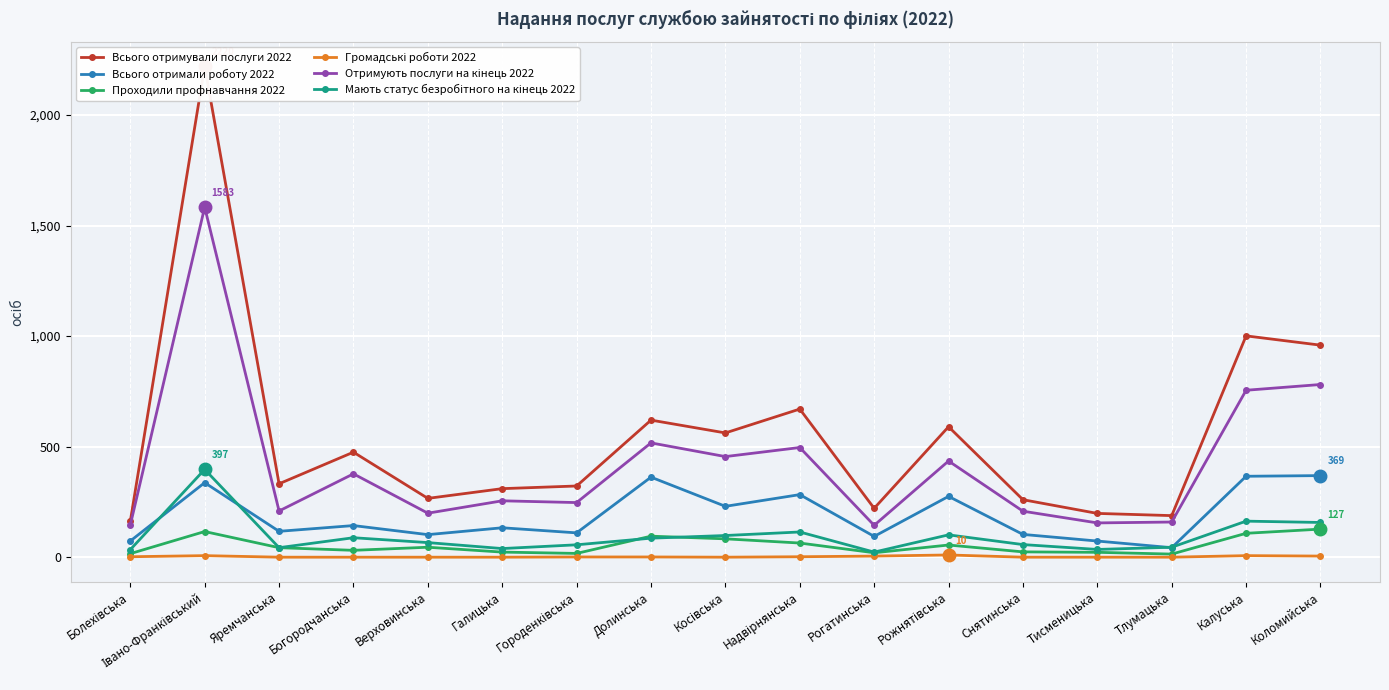

How many series are shown in this chart?

6